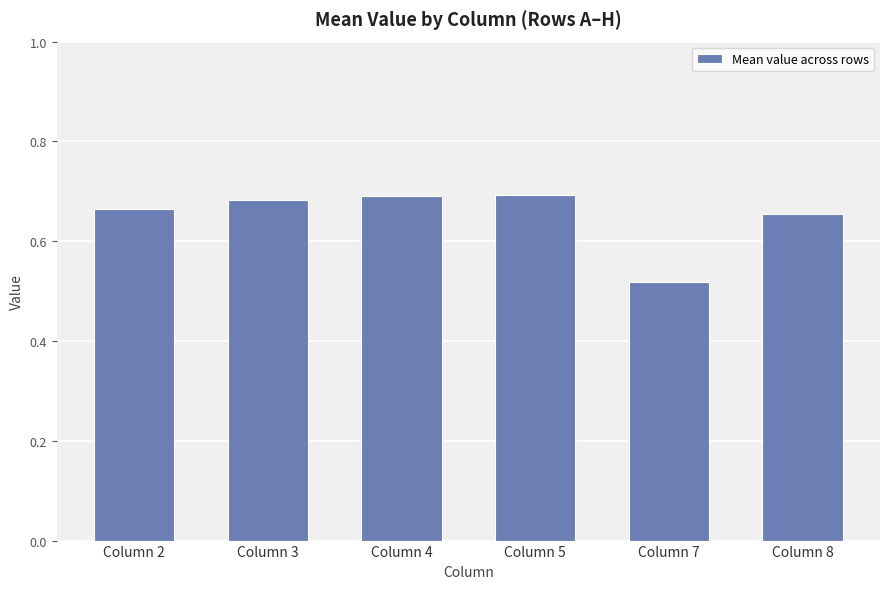

At which category does the chart reach its minimum across all series?

Column 7